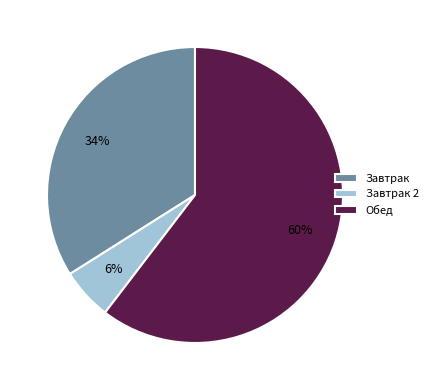

Combined, do Завтрак and Обед account for over 50%?

Yes